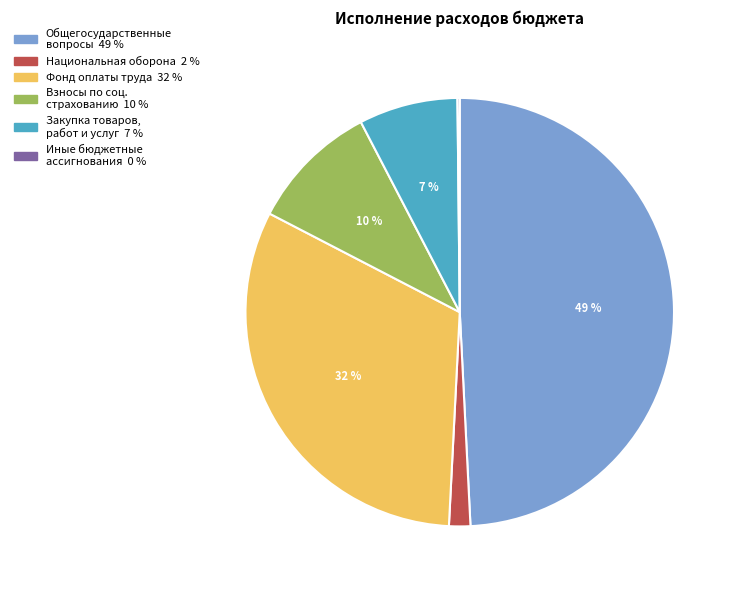

To the nearest percent, what is the difference between the largest and smallest slice percentages?

49%